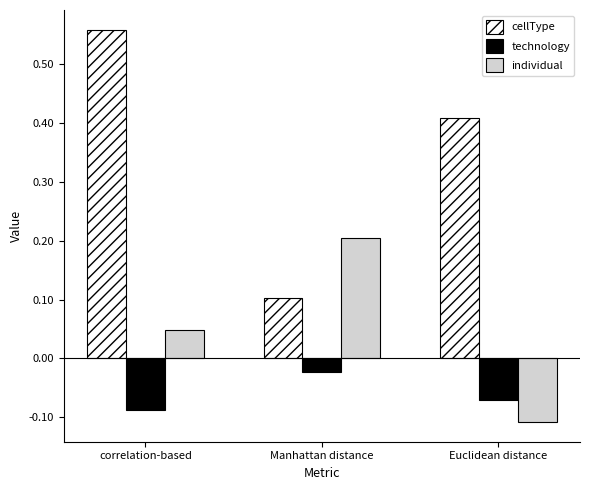

Count the number of data series in this chart.

3